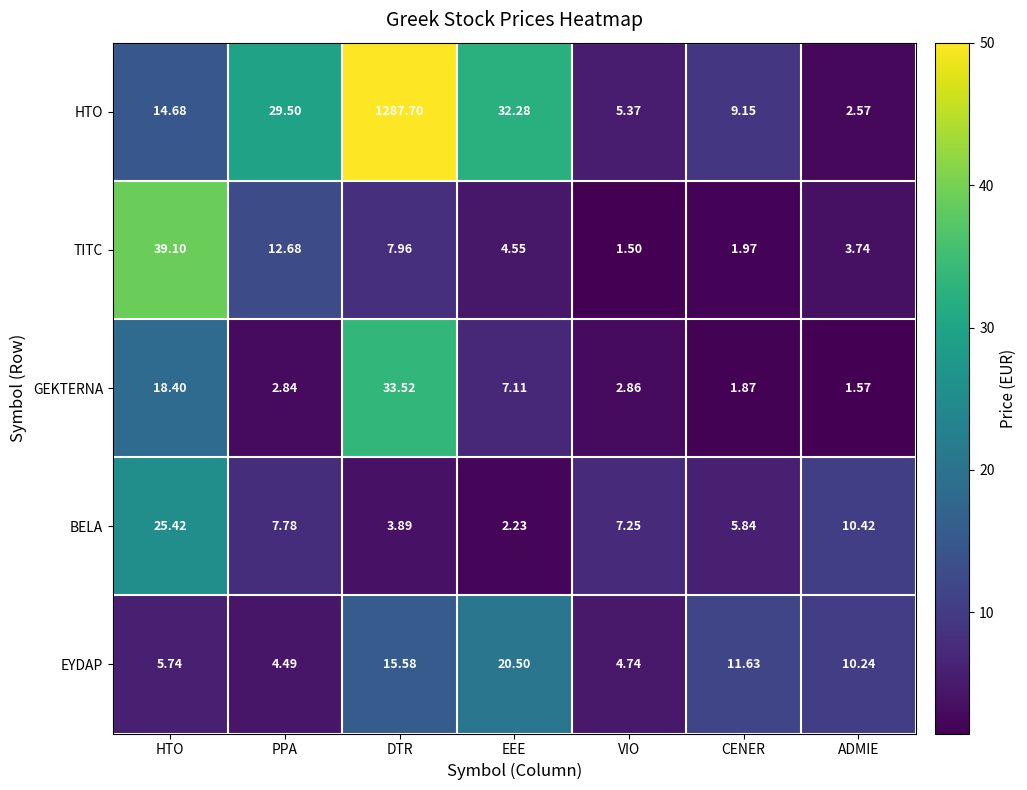

How many categories are shown in the chart?

7